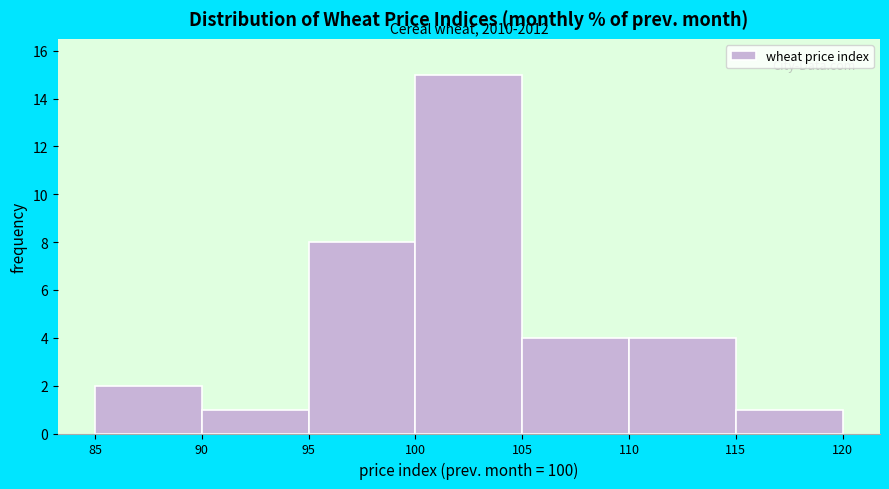

Over which range of the x-axis is the bar tallest?

100 to 105